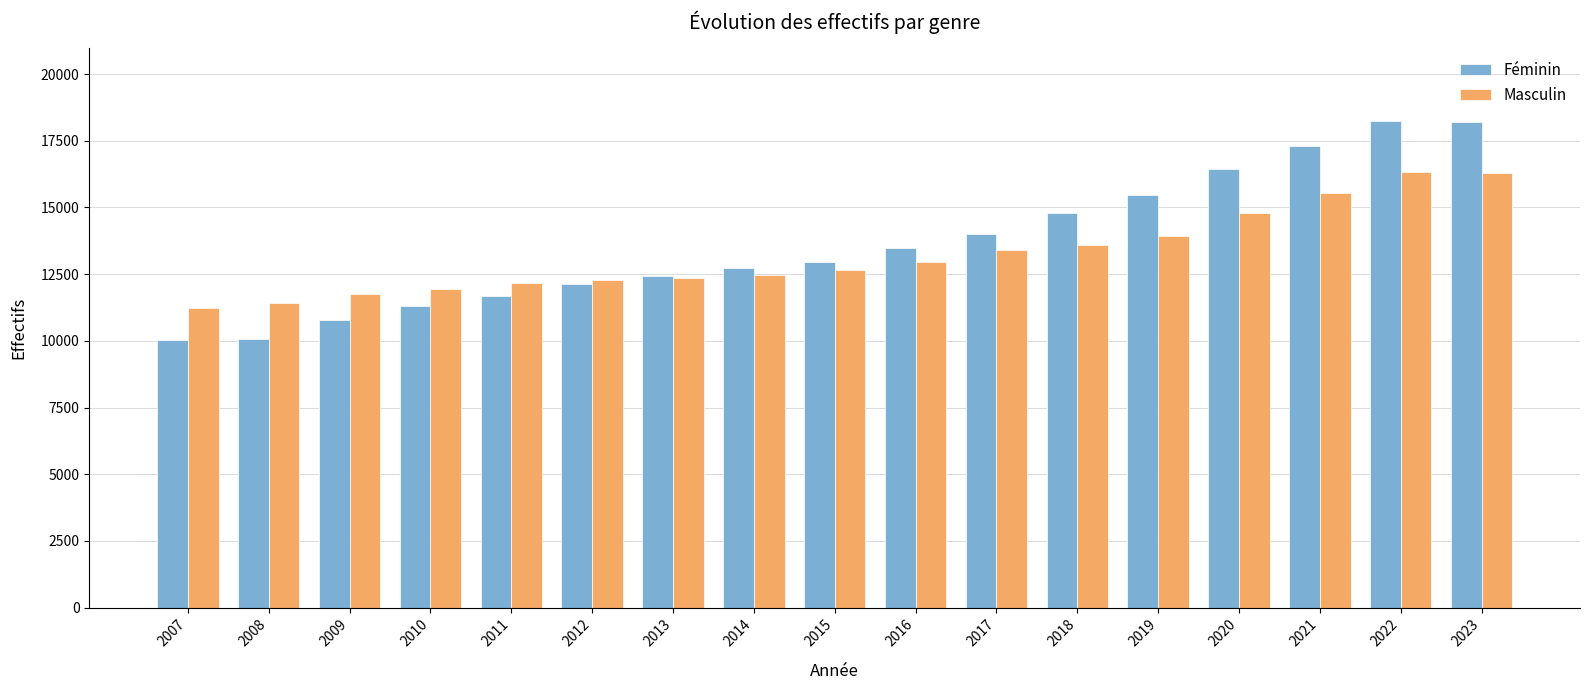

What is the difference between the highest and lowest values at 2023?

1922